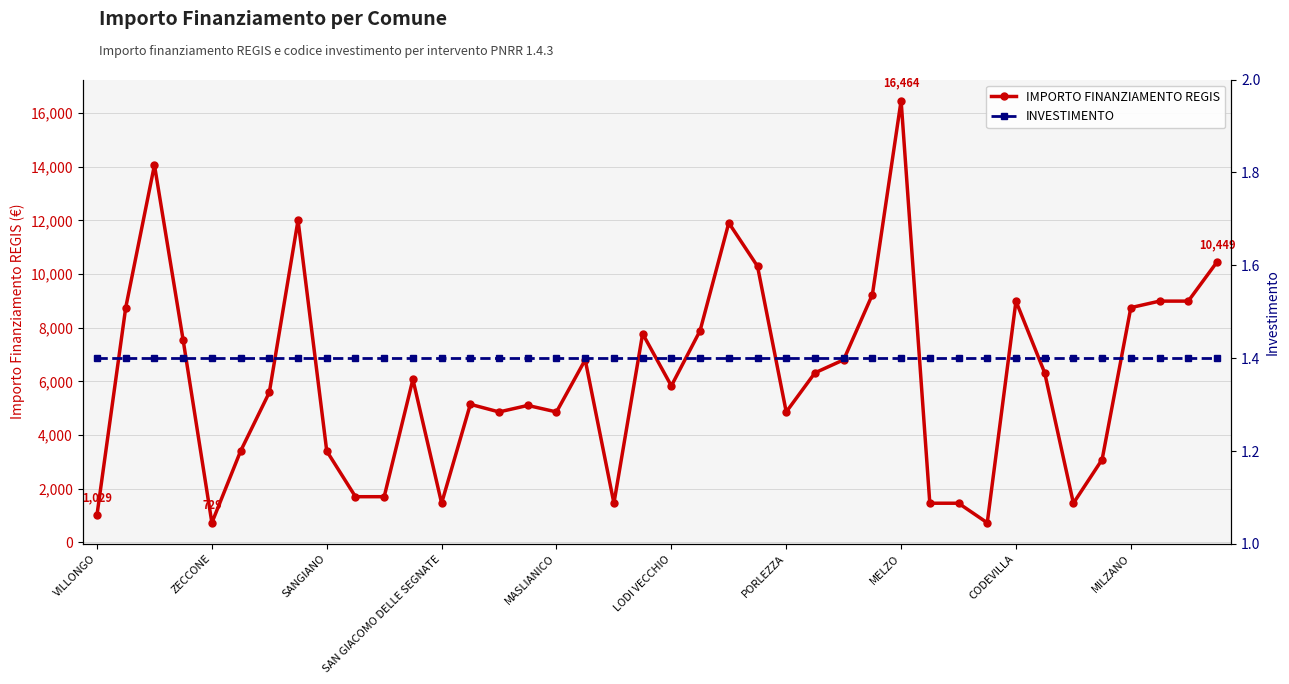

What is the sum of all IMPORTO FINANZIAMENTO REGIS values?

243716.0